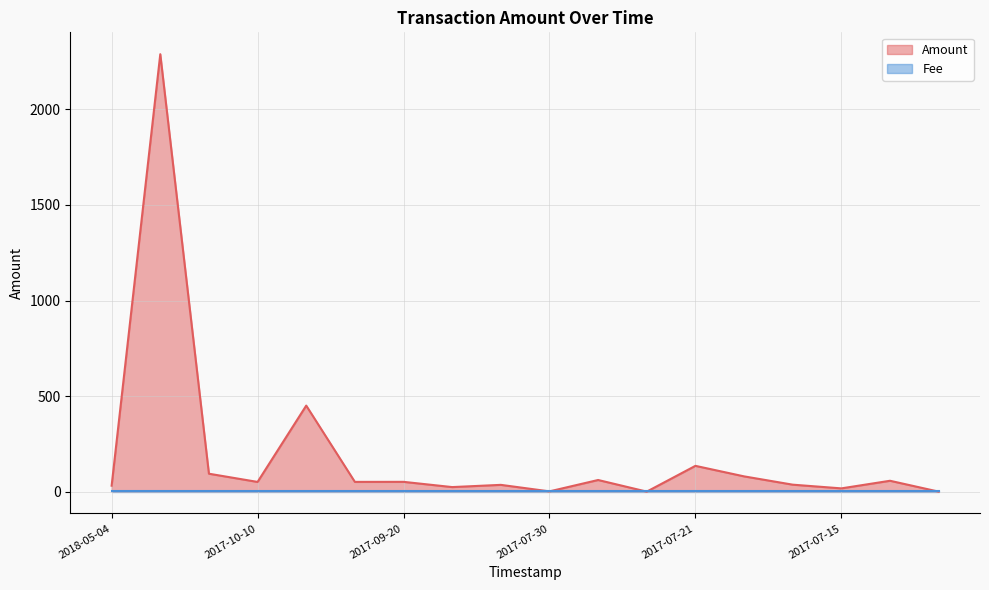

How many values are above zero?

16